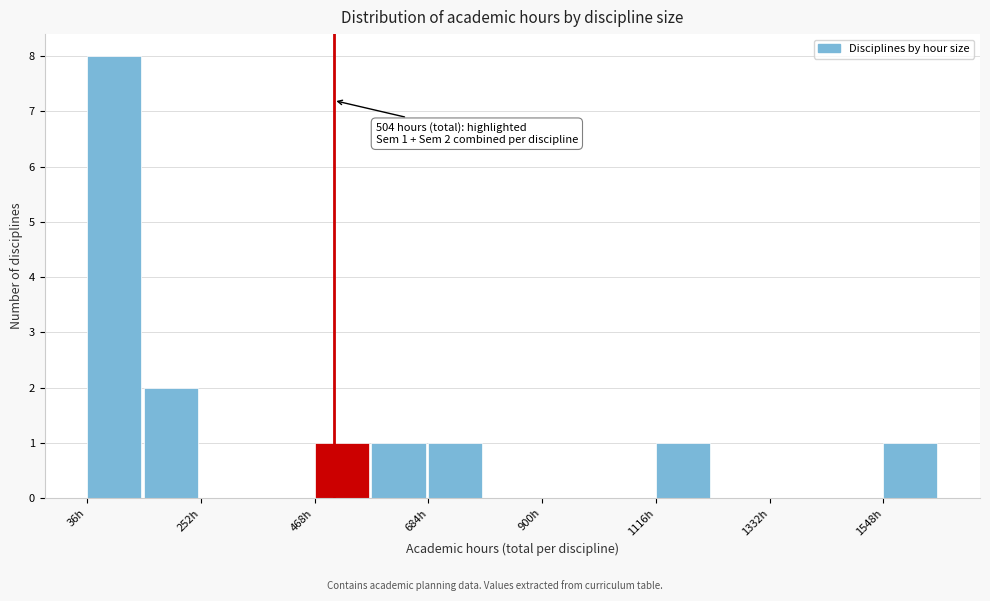

Read against the x-axis, roughly where is the centre of the tallest bar?

100